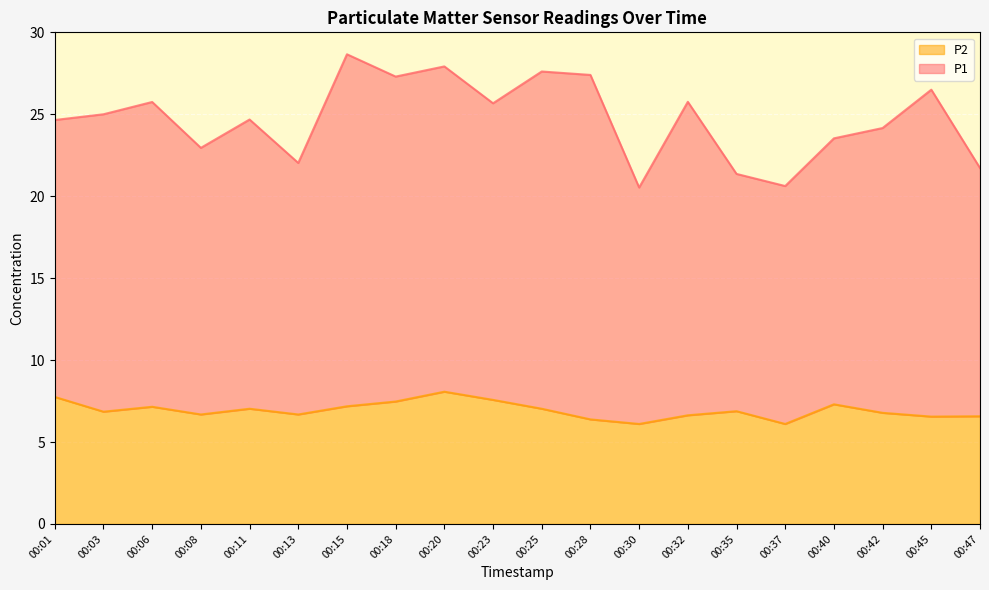

What is the average value of the P1 series?

24.7